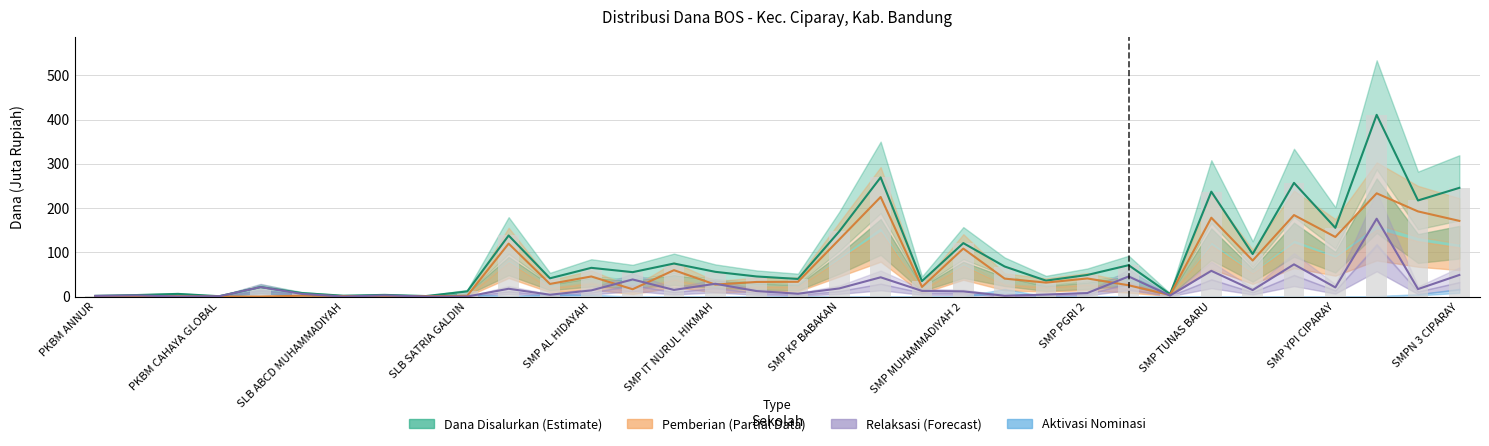

The Pemberian series shows 52.2 at 16. True or false?

False